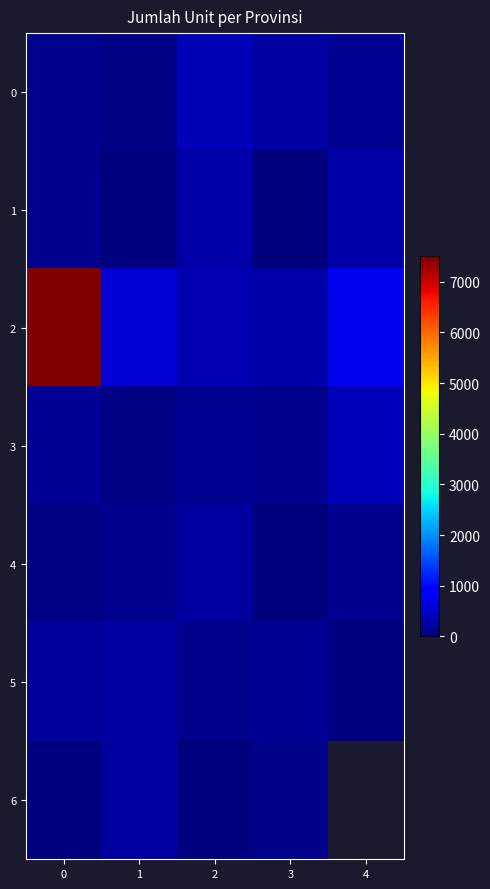

How many values in the 6 series are below 74?

2